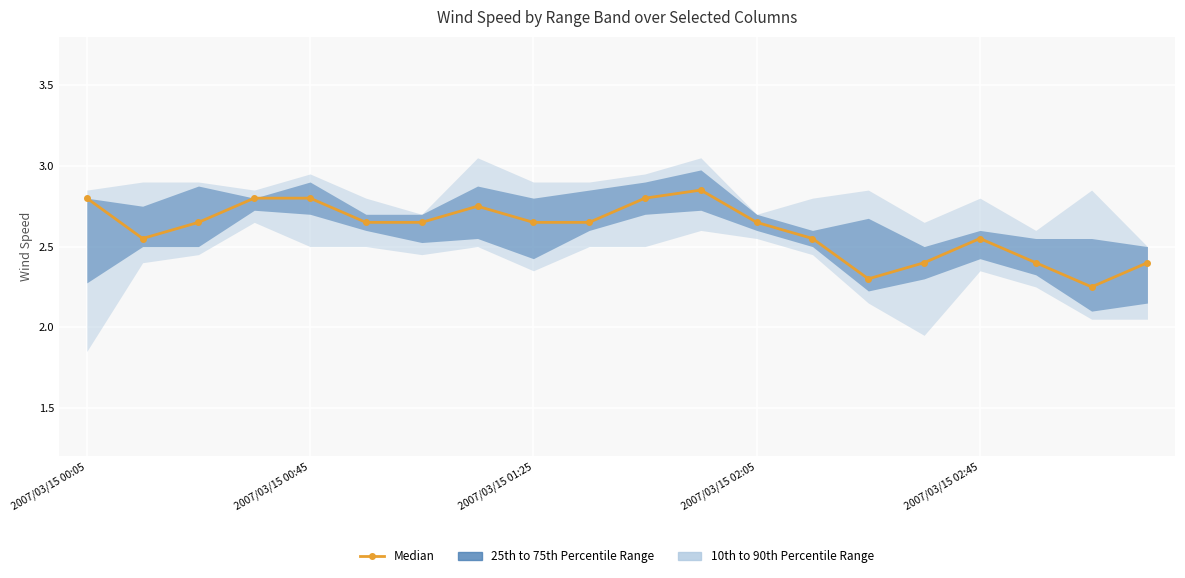

What is the average value?

2.6